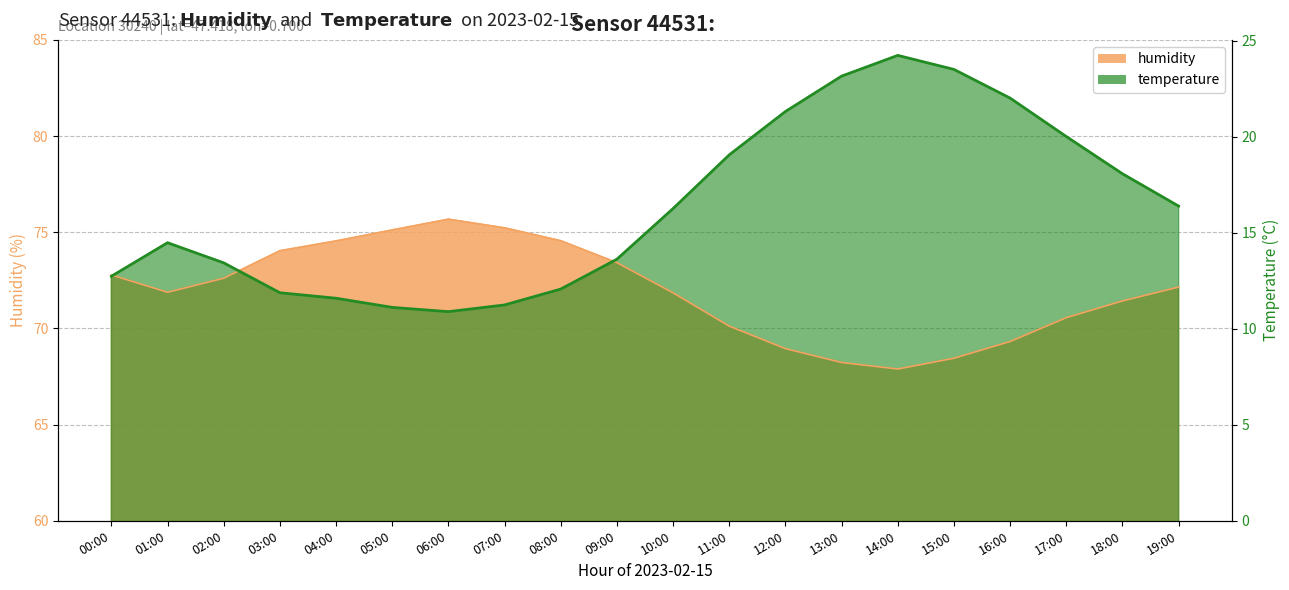

Does the chart have visible grid lines?

Yes